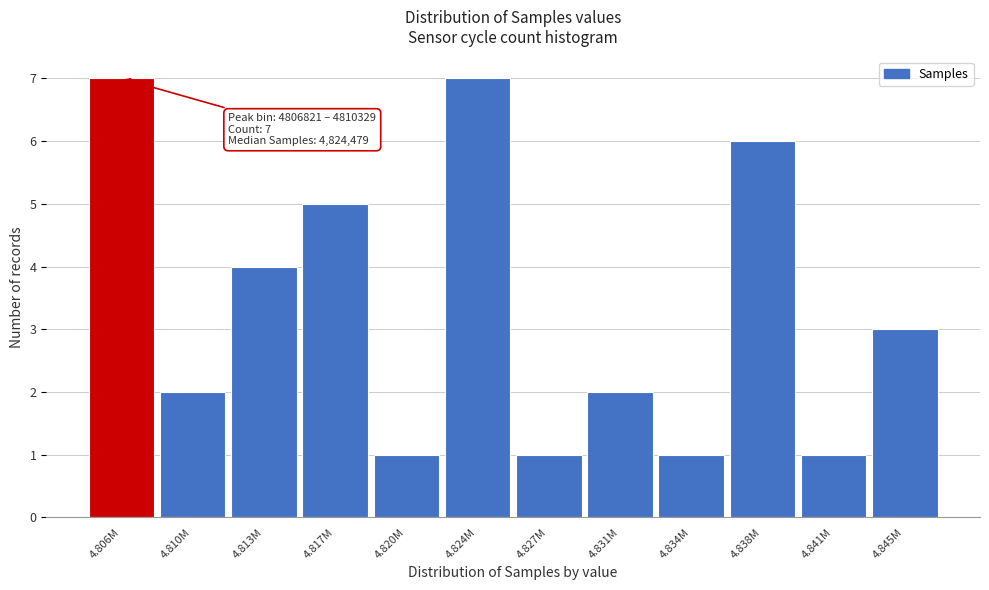

Reading left to right, extract all data points from this chart.

4.806M=7	4.810M=2	4.813M=4	4.817M=5	4.820M=1	4.824M=7	4.827M=1	4.831M=2	4.834M=1	4.838M=6	4.841M=1	4.845M=3